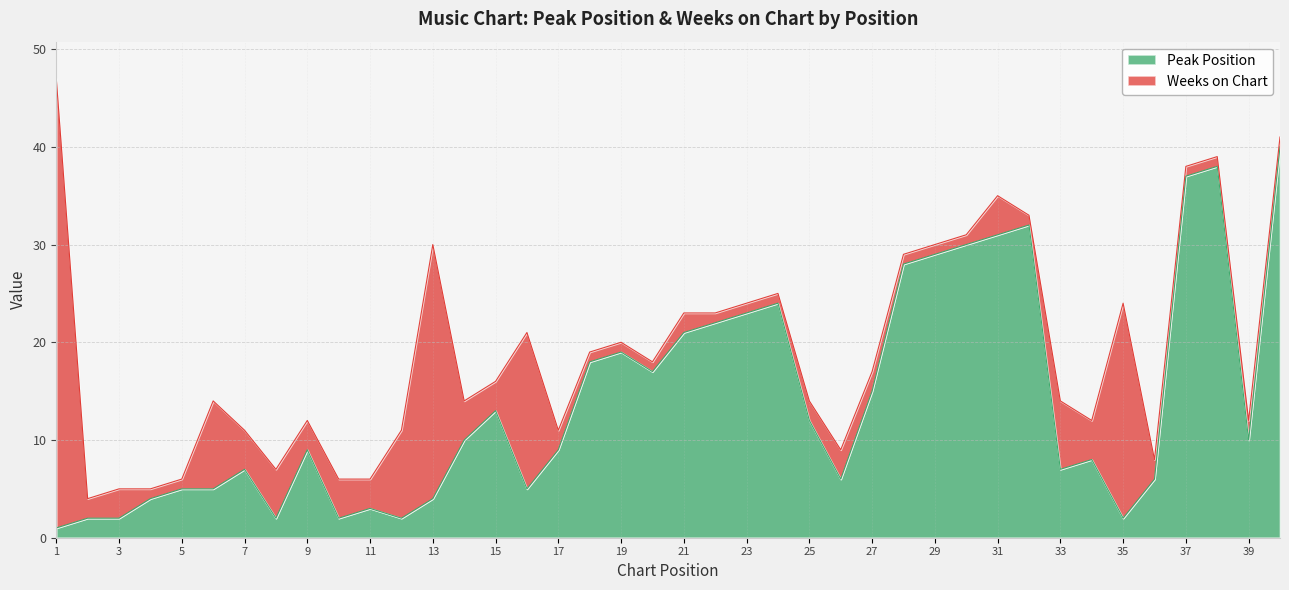

At which category does the data reach its first local valley?

8